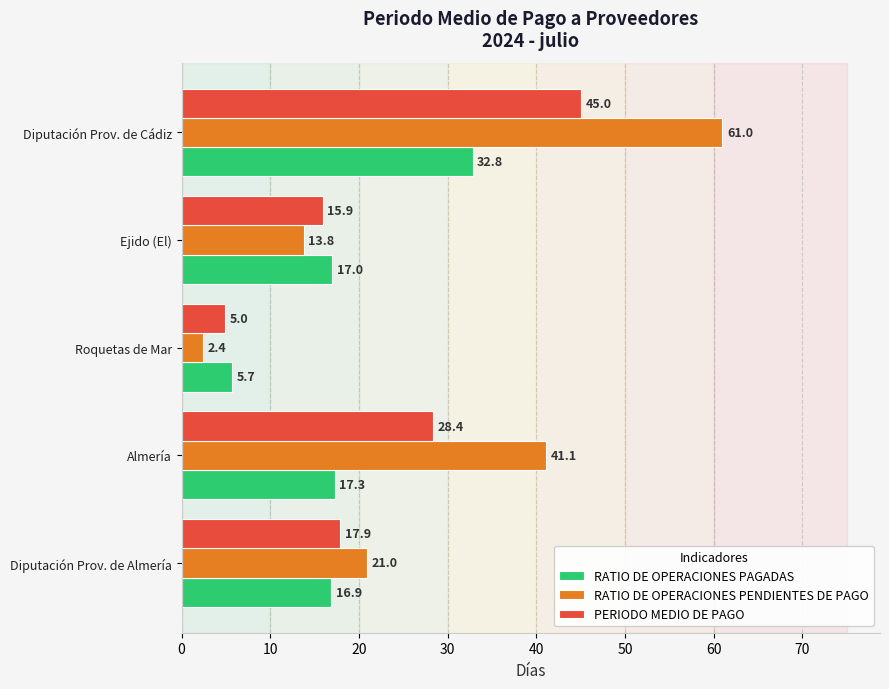

At how many categories does at least one series exceed 53?

1